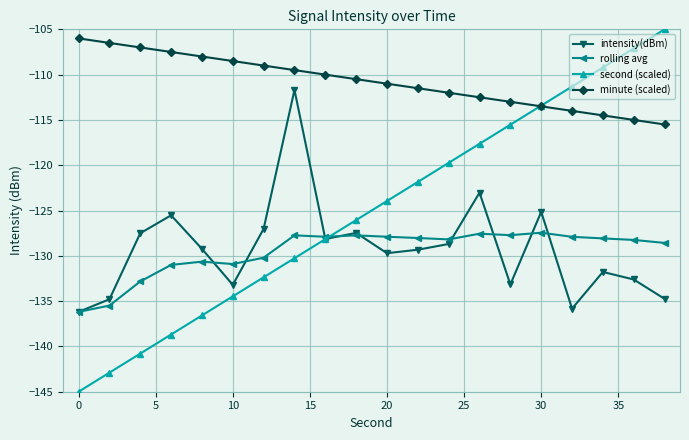

How many data points in second (scaled) are less than -123?

11